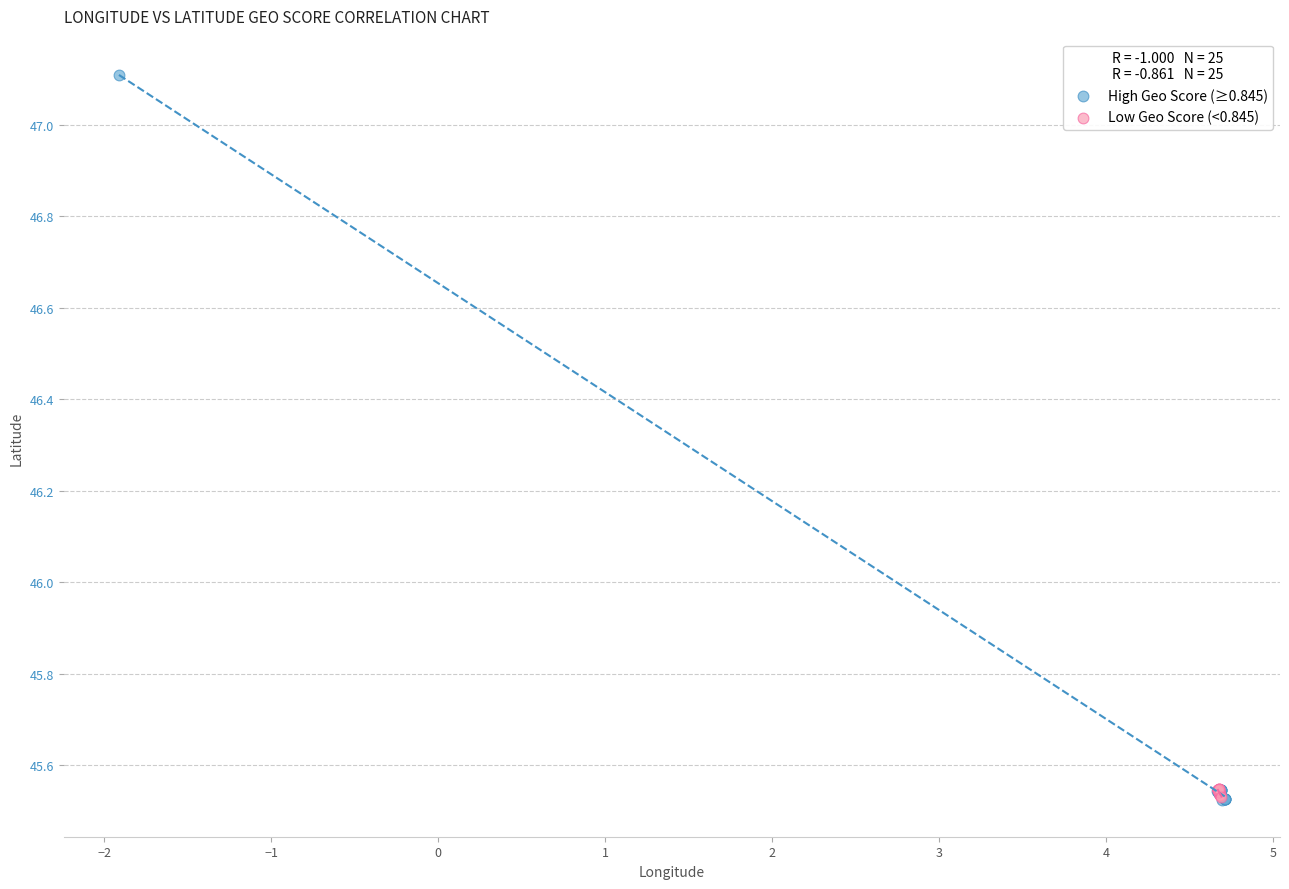

What are all the series names shown in the legend?

High Geo Score (≥0.845), Low Geo Score (<0.845)